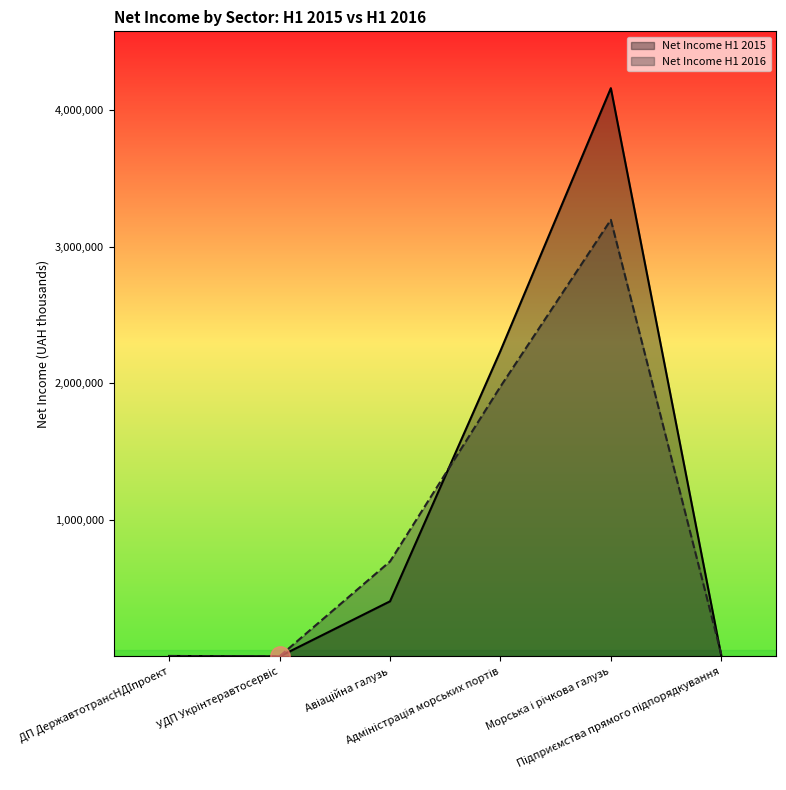

How many series are shown in this chart?

2